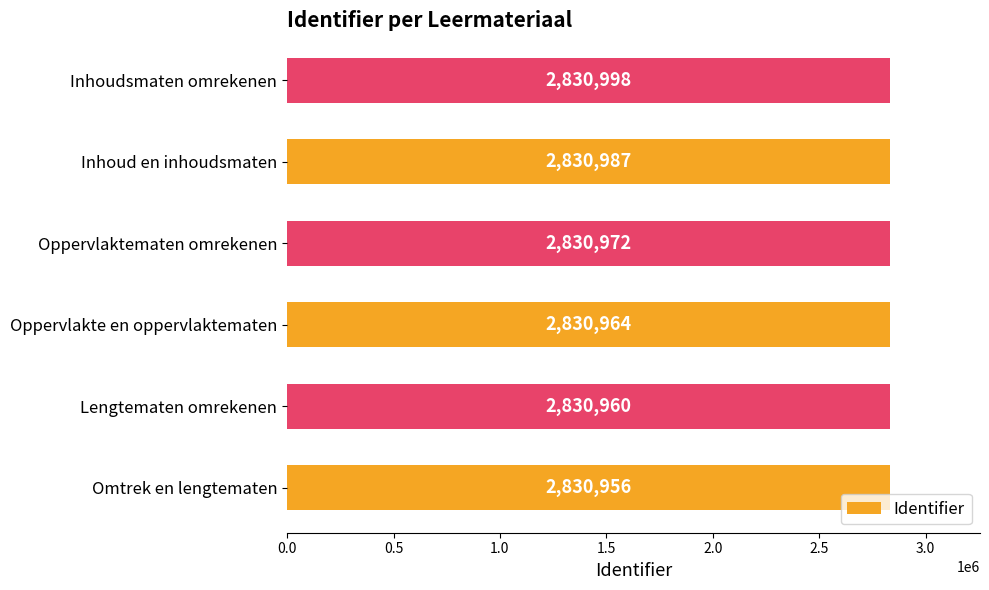

The value at Inhoudsmaten omrekenen is 2830998. True or false?

True